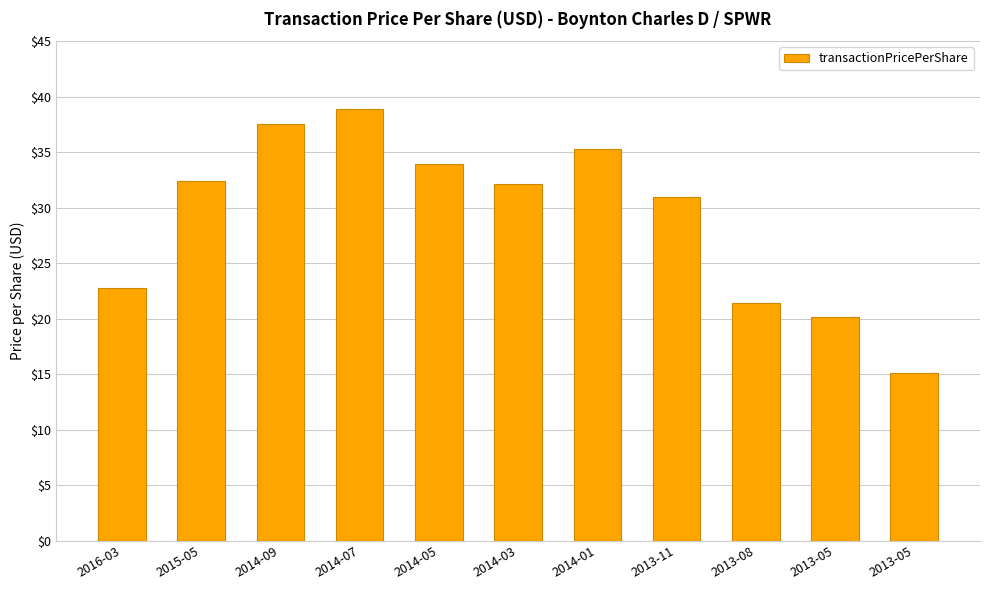

The value at 2014-03 is 32.2. True or false?

True